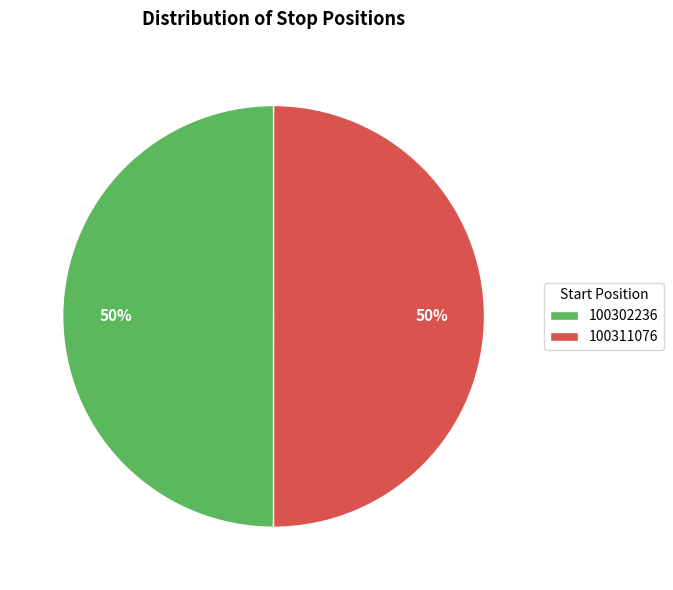

To the nearest percent, what portion does 100311076 represent?

50%